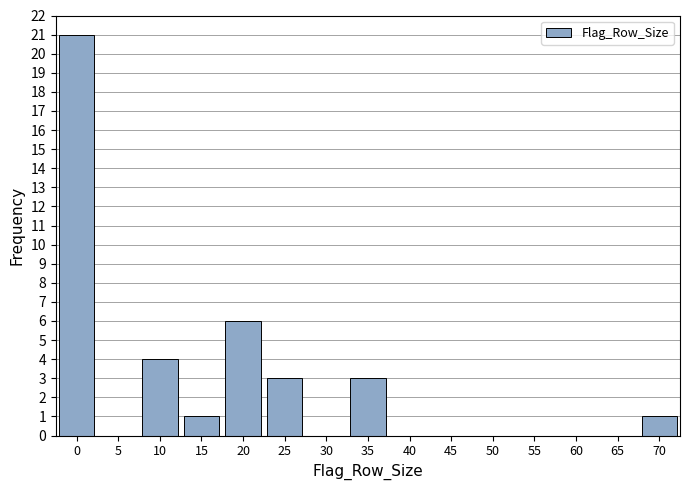

How tall is the bar that spans 32.5 to 37.5 on the x-axis? The values are not printed on the chart, so give them approximately, as read against the axis.

3